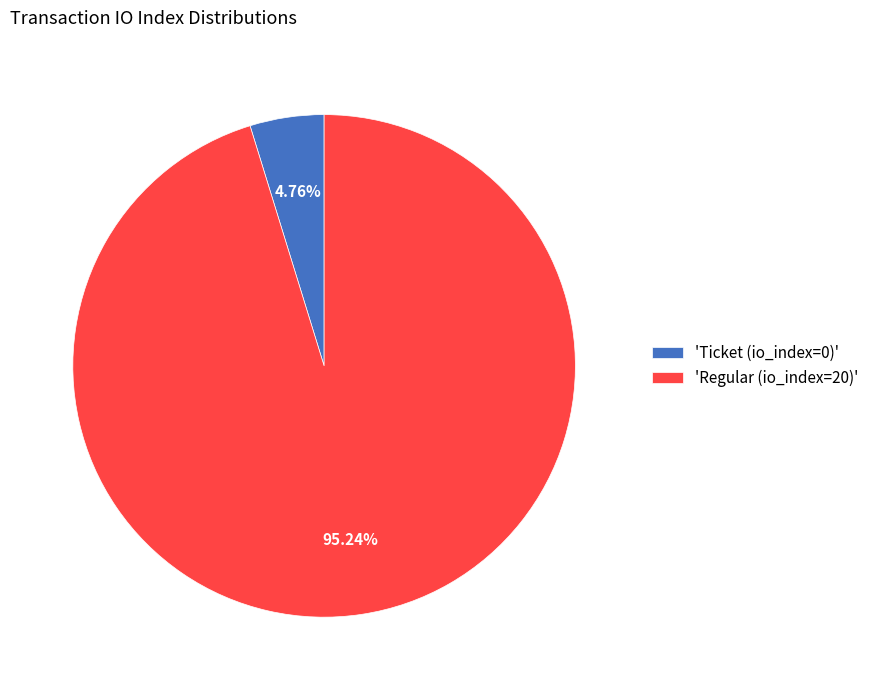

Between 'Ticket (io_index=0)' and 'Regular (io_index=20)', which is larger?

'Regular (io_index=20)'